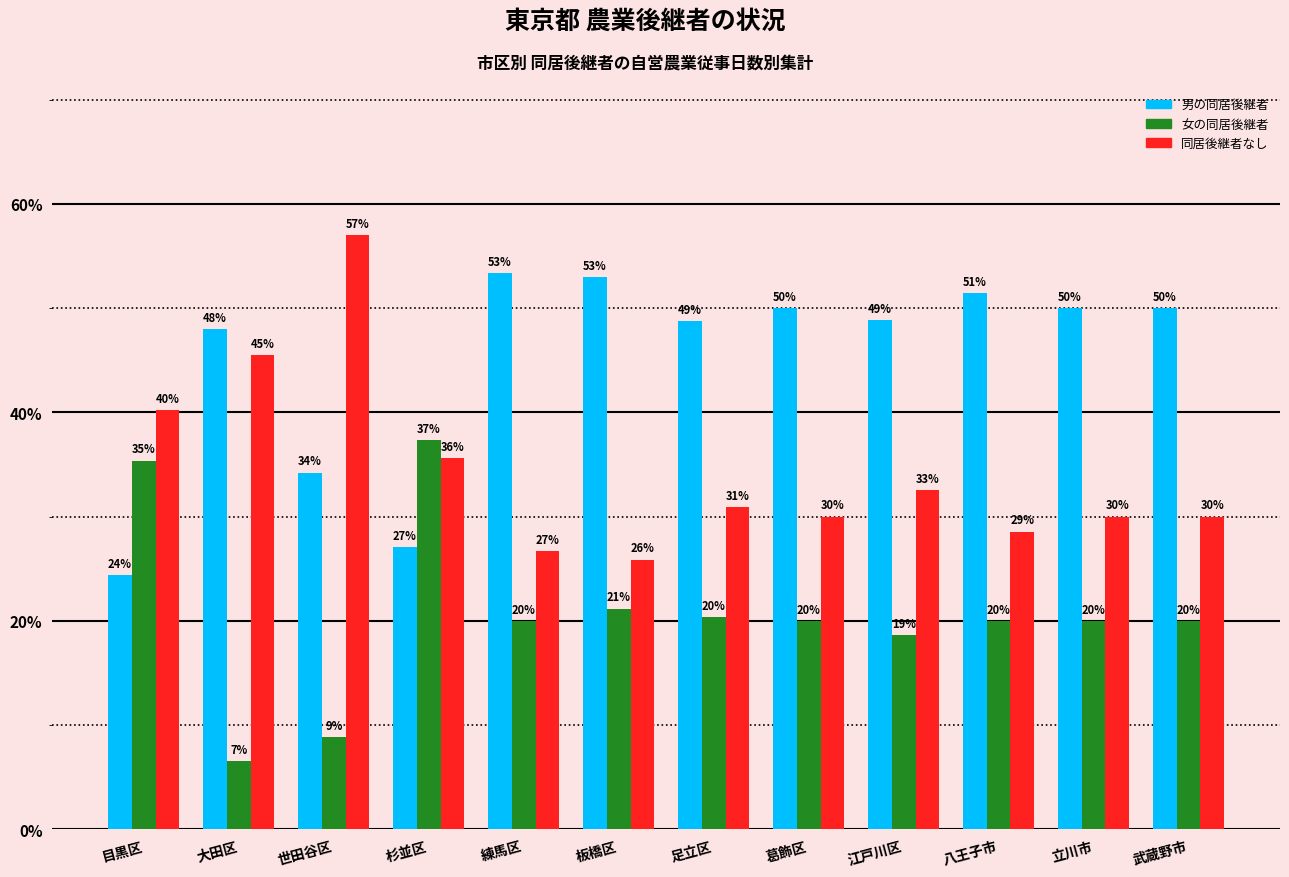

What is the maximum value shown in the chart?

57.0